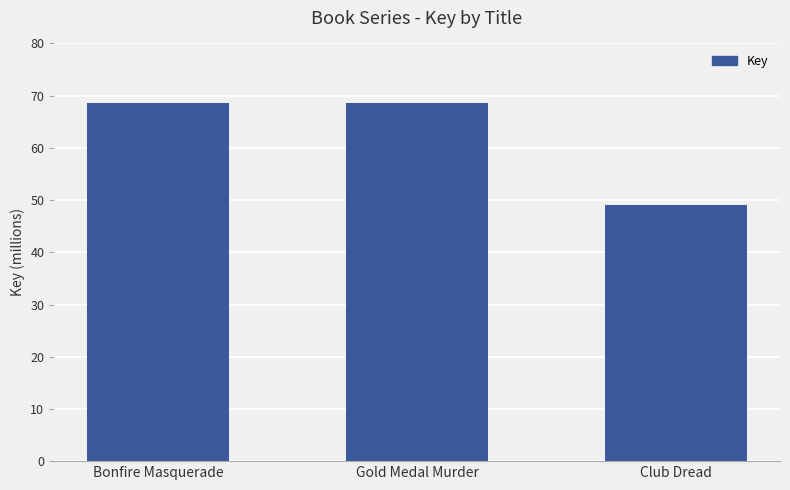

Rank the categories by value from lowest to highest.

Club Dread, Gold Medal Murder, Bonfire Masquerade